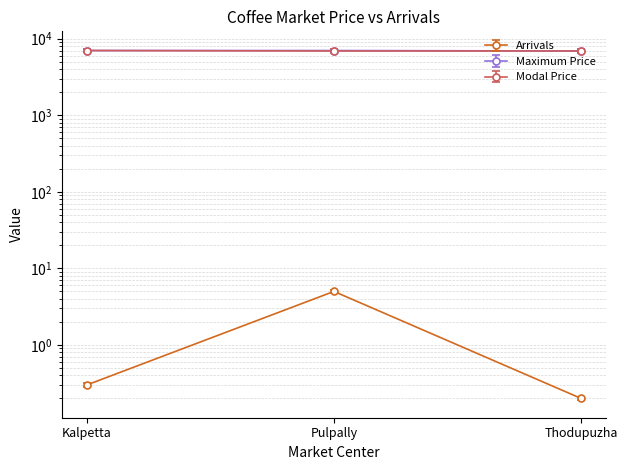

Which category has the highest value across all series?

Kalpetta